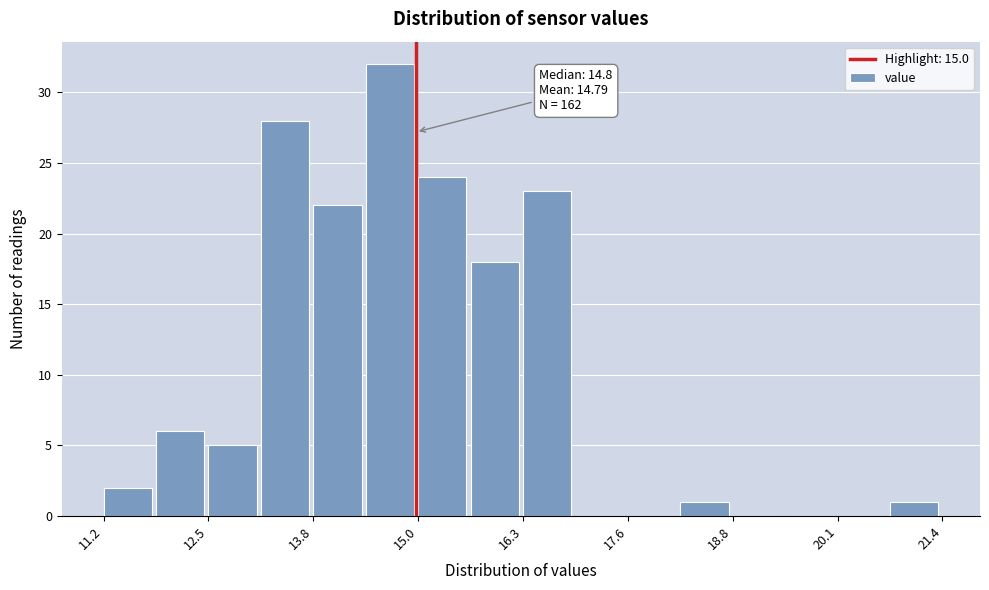

Read against the x-axis, roughly where is the centre of the tallest bar?

14.6